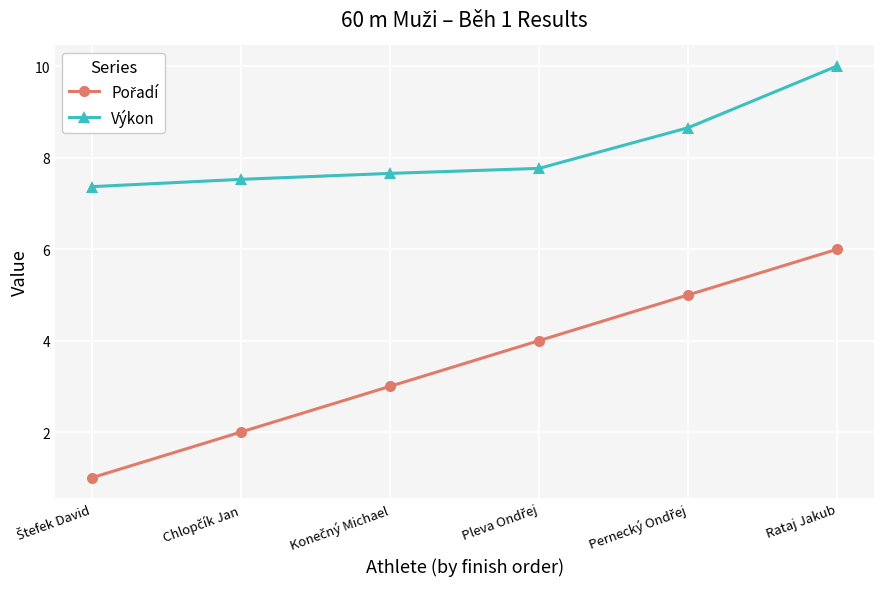

Read the Výkon value at Rataj Jakub.

10.0